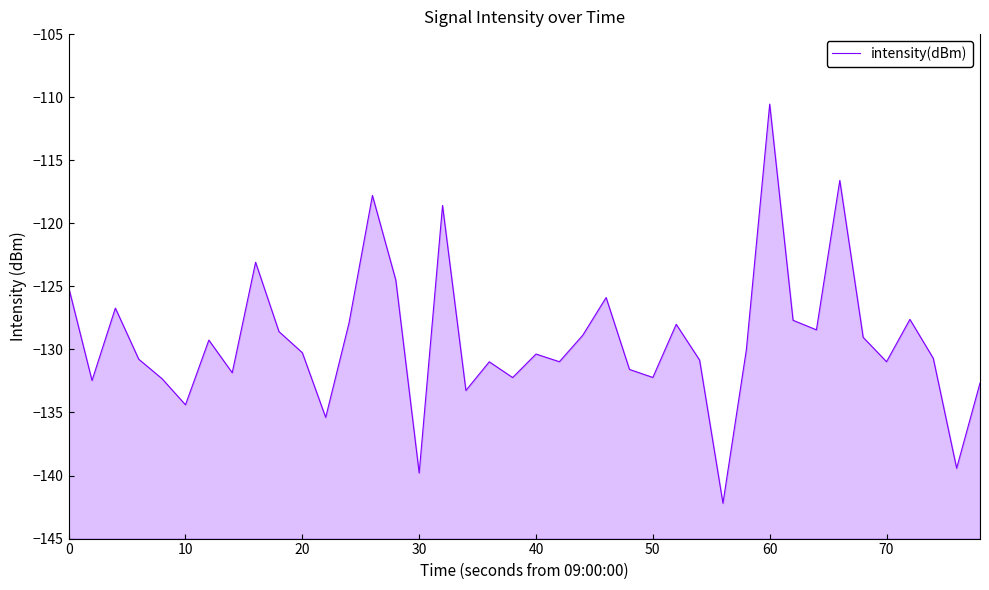

Reading right to left, transcribe all the data shown in this chart.

-132.7	-139.4	-130.7	-127.6	-131.0	-129.0	-116.6	-128.4	-127.7	-110.6	-130.0	-142.2	-130.8	-128.0	-132.2	-131.6	-125.9	-128.9	-131.0	-130.4	-132.2	-131.0	-133.3	-118.6	-139.8	-124.5	-117.8	-127.9	-135.4	-130.3	-128.6	-123.1	-131.8	-129.3	-134.4	-132.3	-130.8	-126.7	-132.5	-125.1